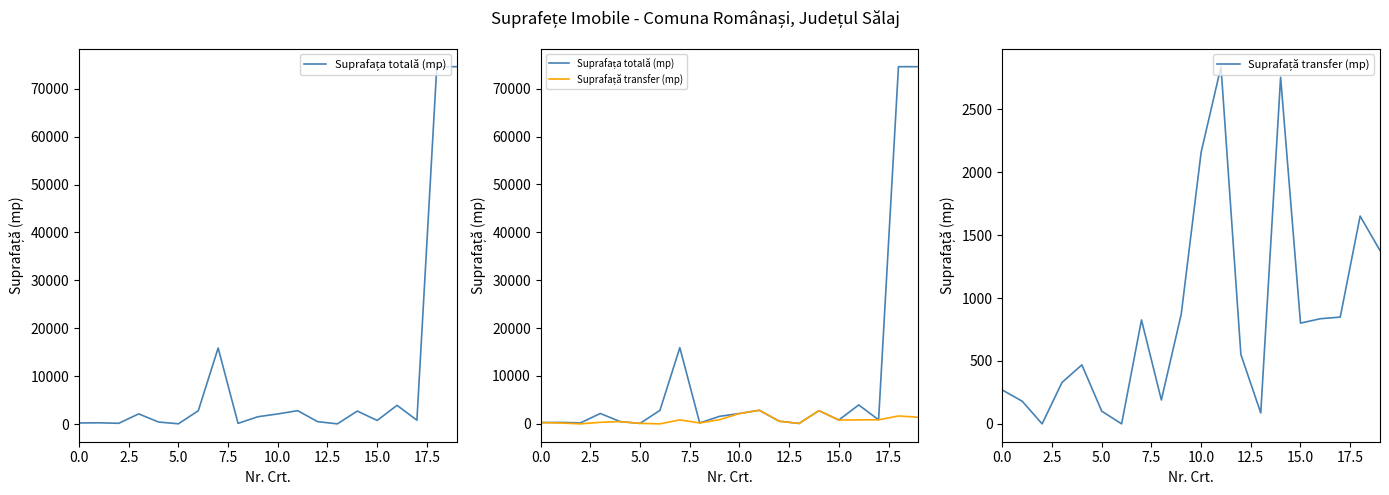

In Suprafață transfer (mp), how many points are higher than both neighbors (excluding endpoints)?

5